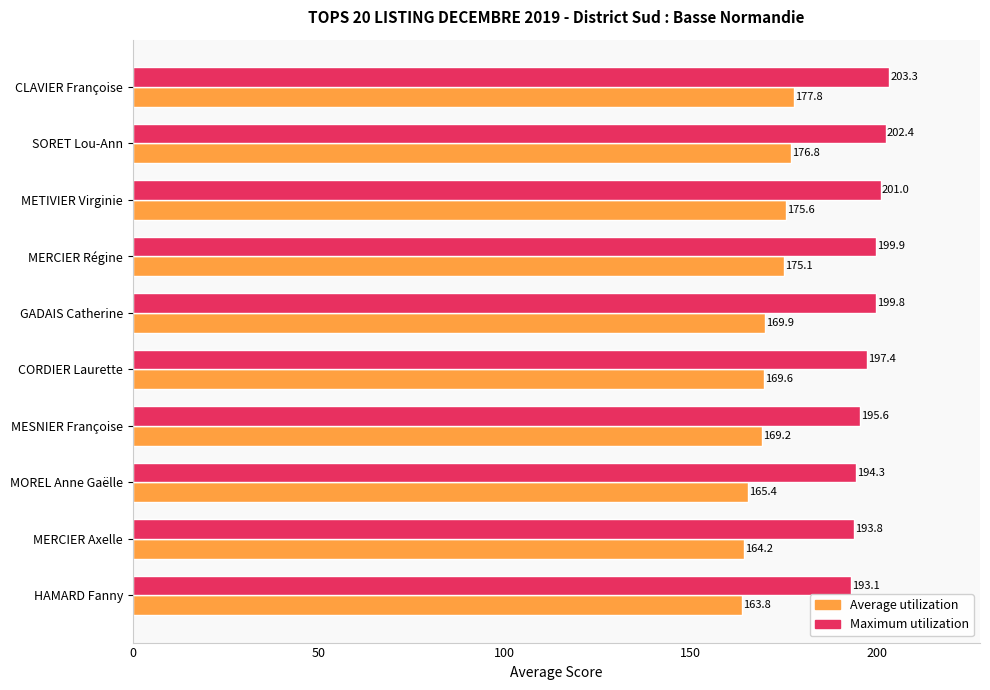

What is the sum of the Maximum utilization values at CLAVIER Françoise and MOREL Anne Gaëlle?

397.6